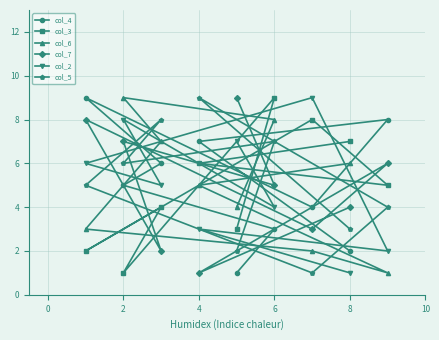

At 2, list the series in order from largest to smallest.

col_6, col_2, col_7, col_5, col_4, col_3